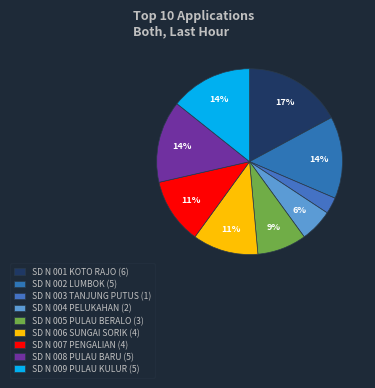

How many segments does this pie chart have?

9